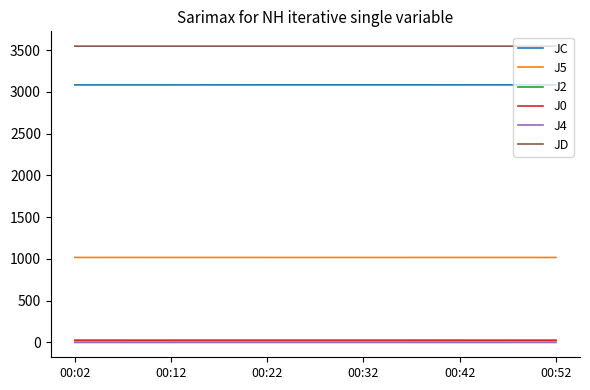

Which series has the largest total across all categories?

JD